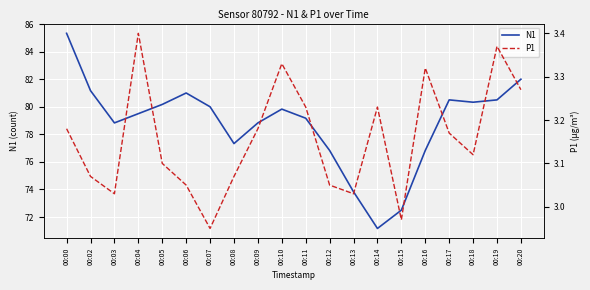

At which category does the chart reach its peak across all series?

00:00